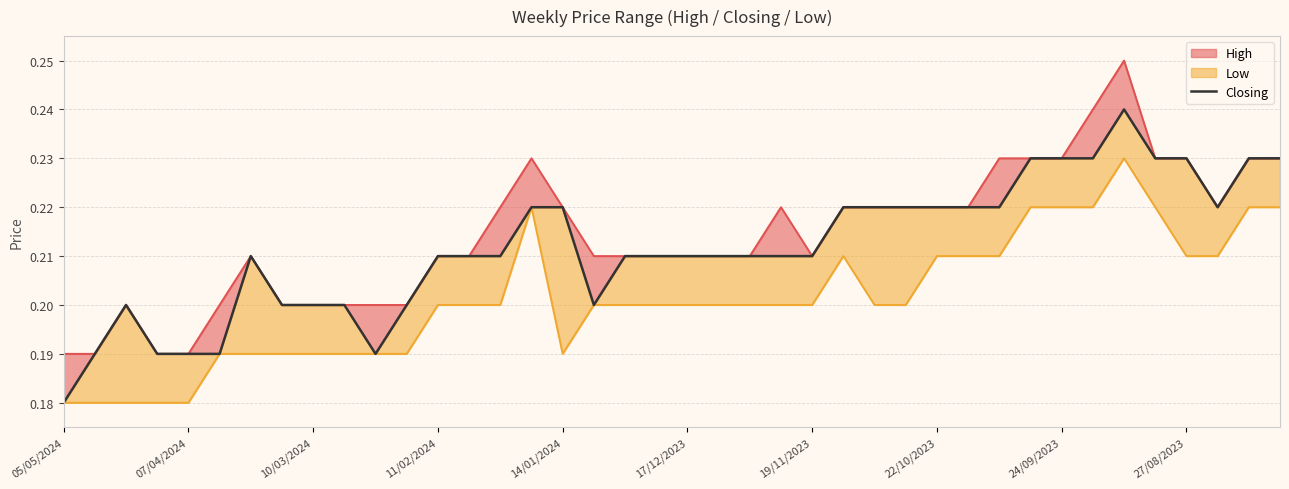

Does the chart have visible grid lines?

Yes